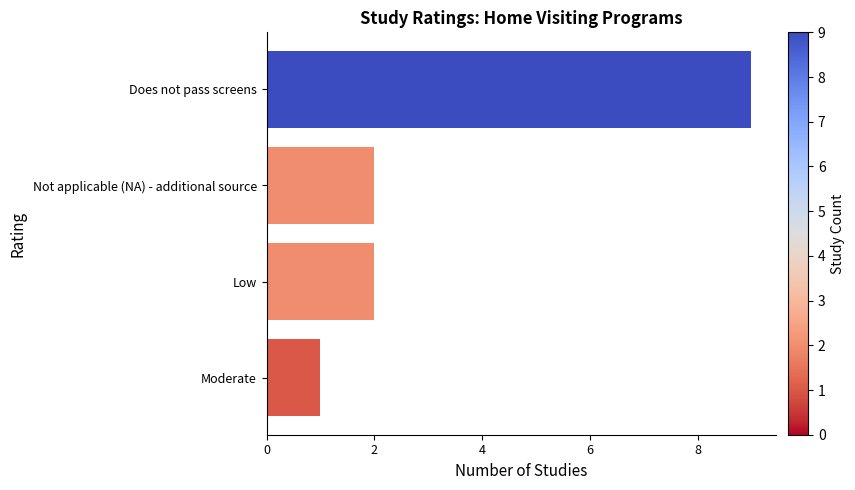

What is the change in value from Moderate to Does not pass screens?

+8